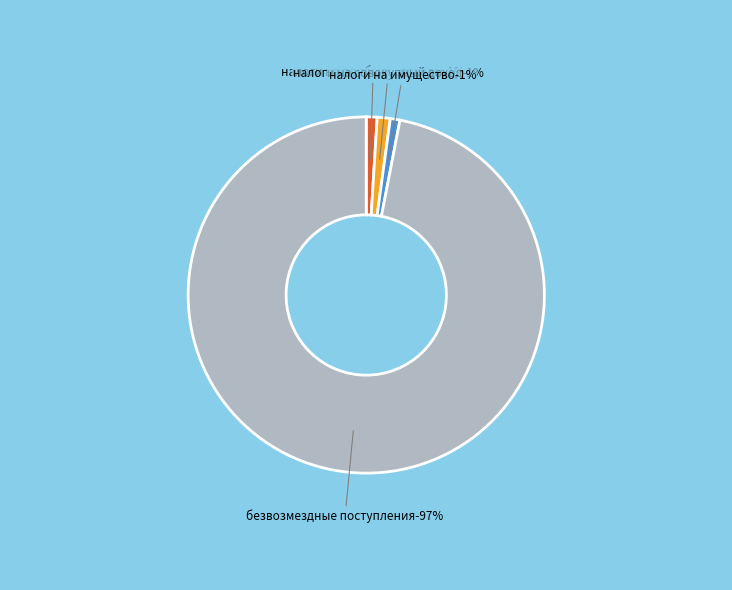

What percentage is NOT represented by НАЛОГИ НА ИМУЩЕСТВО?

99.1%